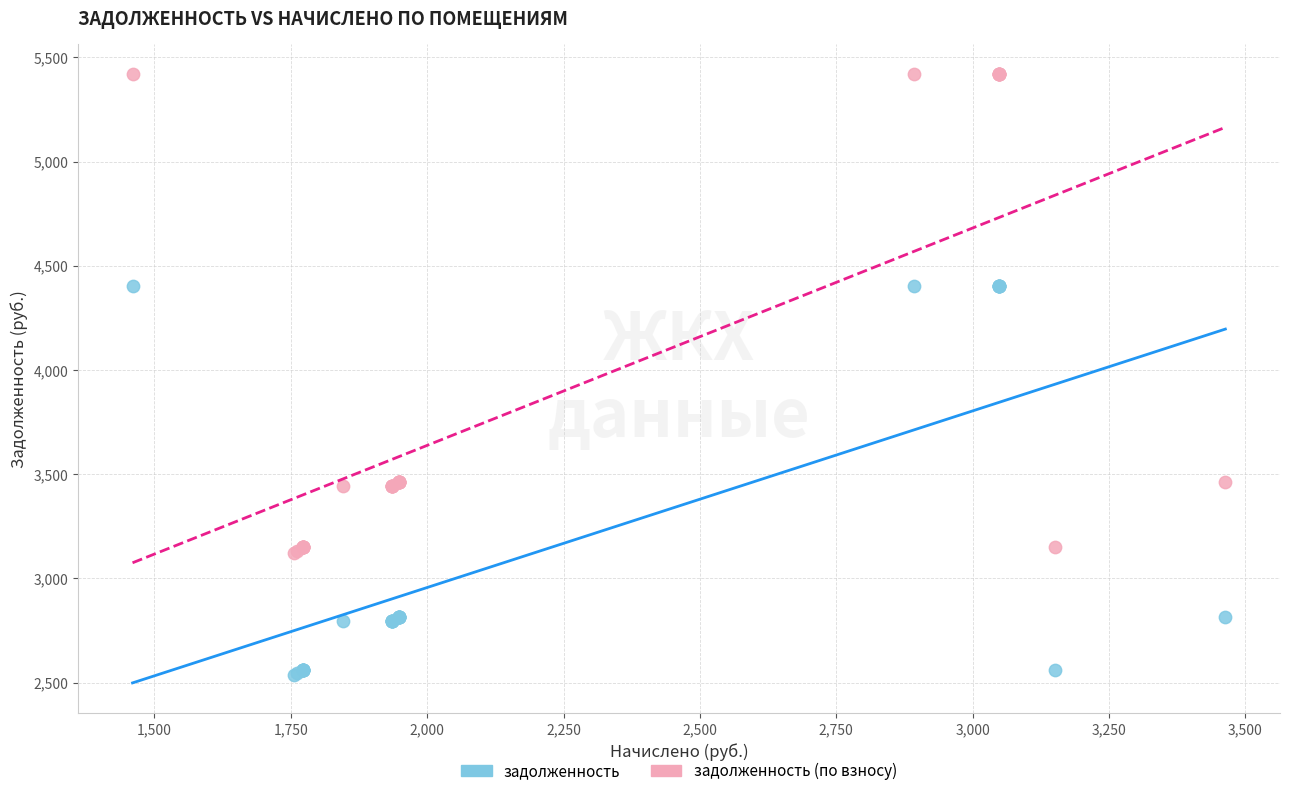

Which series has the widest spread of Y values?

задолженность (по взносу)